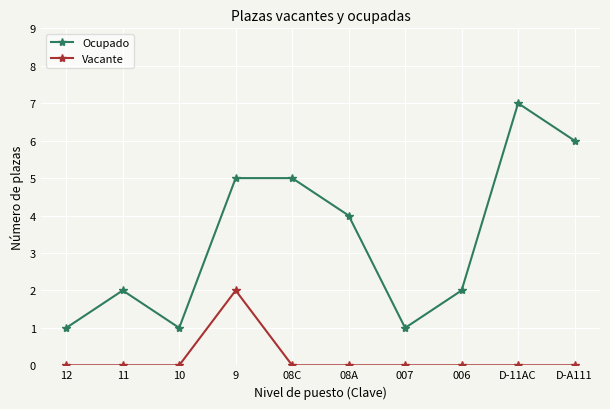

Where is Ocupado nearest to the value 4?

08A